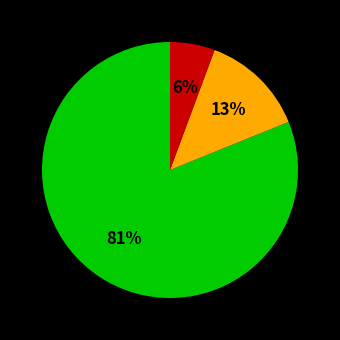

Is there a majority slice in this chart?

Yes